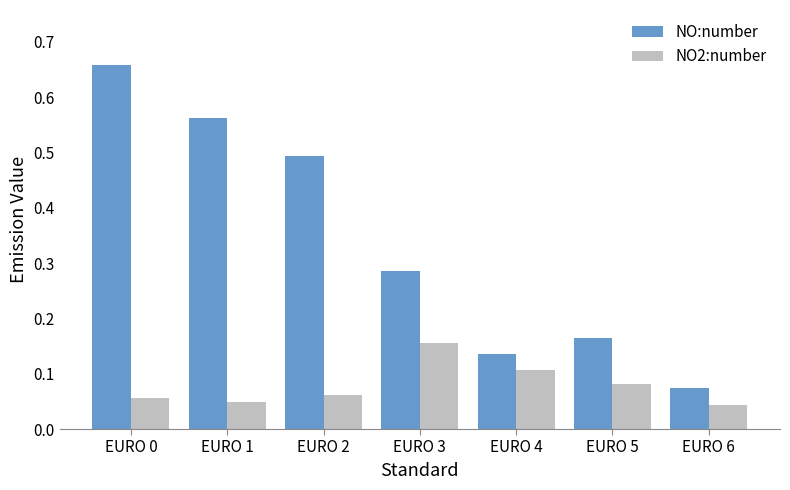

How many bars are there in each group?

2